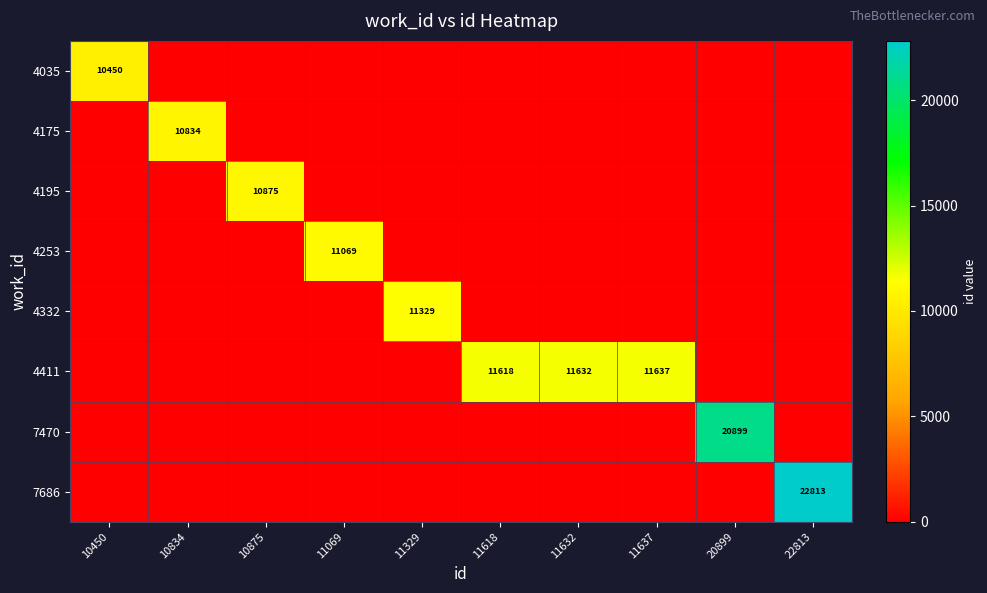

At how many categories does at least one series exceed 8324?

10